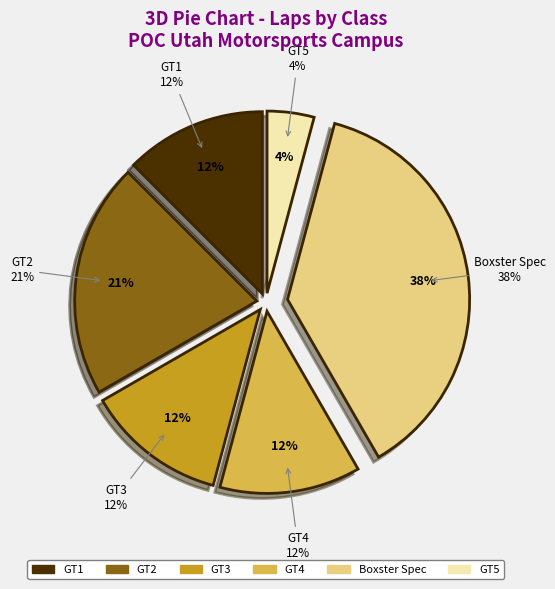

What percentage is NOT represented by GT4?

87.5%